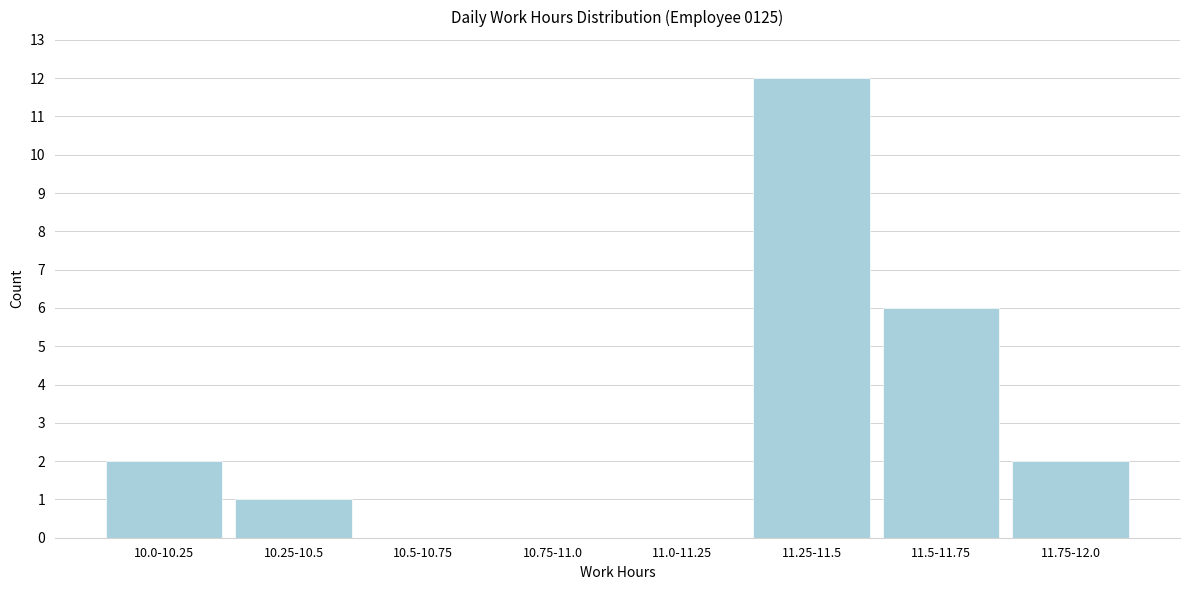

Reading left to right, transcribe all the data shown in this chart.

10.0-10.25=2	10.25-10.5=1	10.5-10.75=0	10.75-11.0=0	11.0-11.25=0	11.25-11.5=12	11.5-11.75=6	11.75-12.0=2